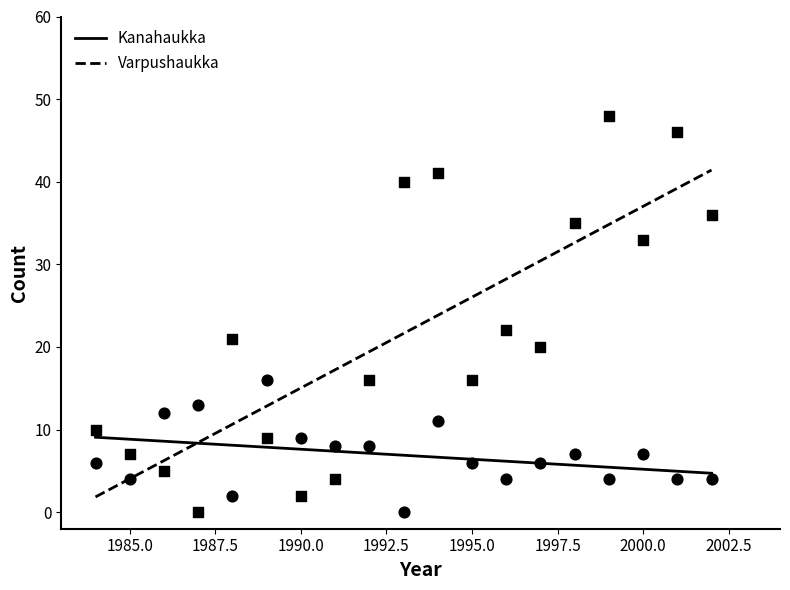

Which series has the widest spread of Y values?

Varpushaukka